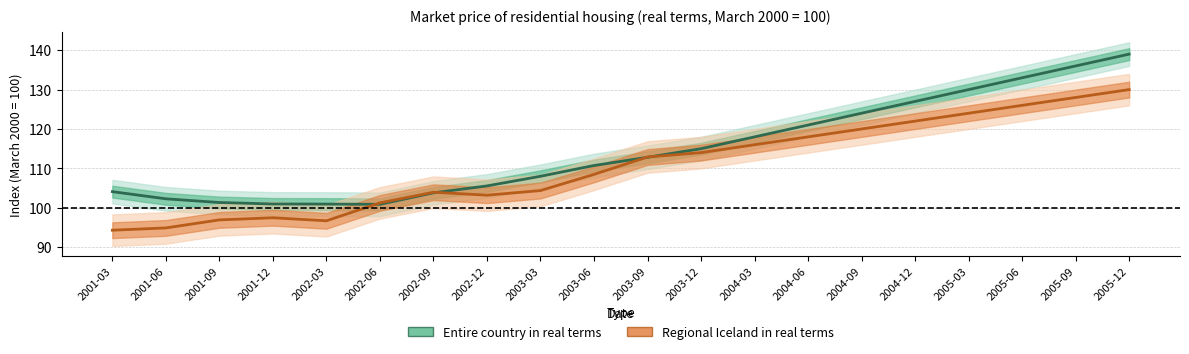

Rank the series by their maximum value, from highest to lowest.

Entire country in real terms, Regional Iceland in real terms